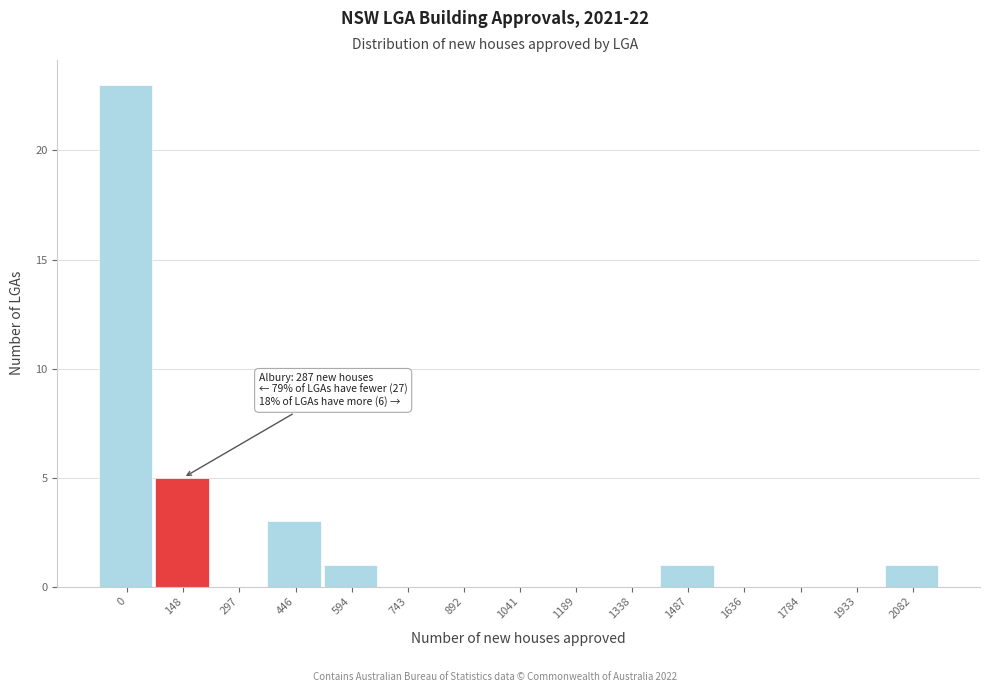

Reading right to left, what are all the values shown in this chart?

2082=1	1933=0	1784=0	1636=0	1487=1	1338=0	1189=0	1041=0	892=0	743=0	594=1	446=3	297=0	148=5	0=23